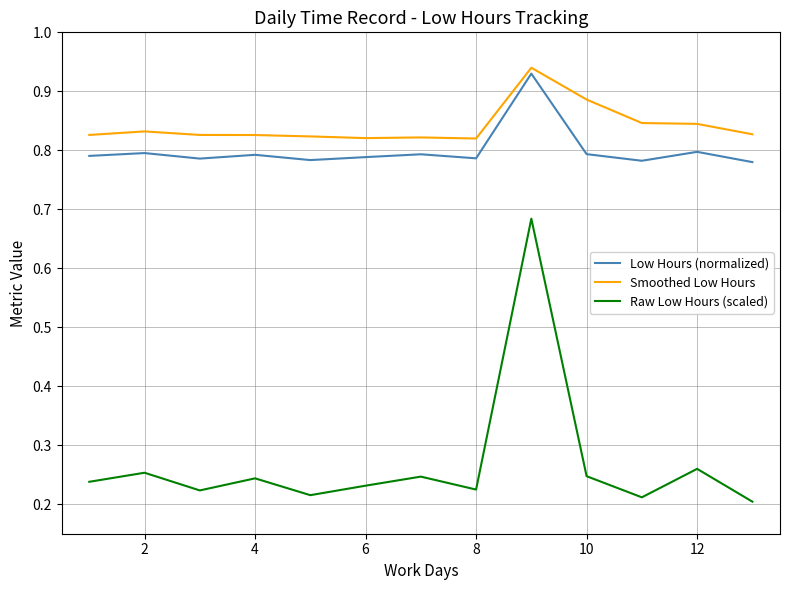

Which series has the largest range (max minus min)?

Raw Low Hours (scaled)